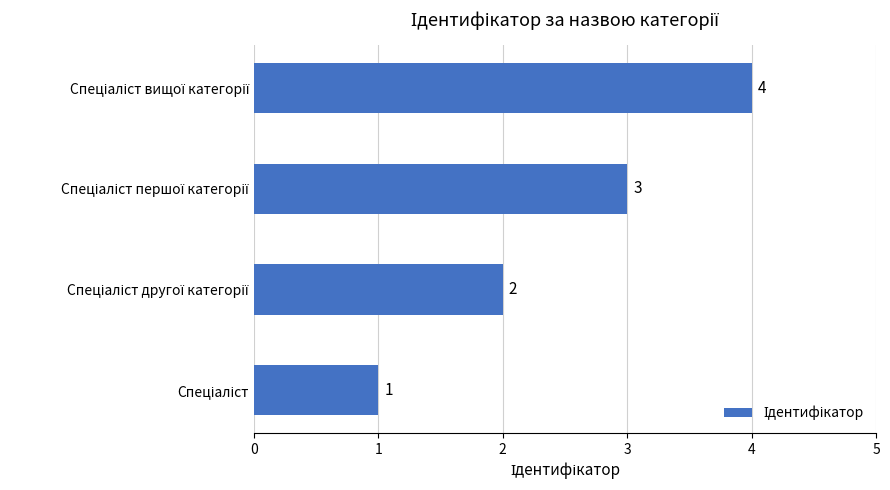

Count the values in the range 2 to 4.

3